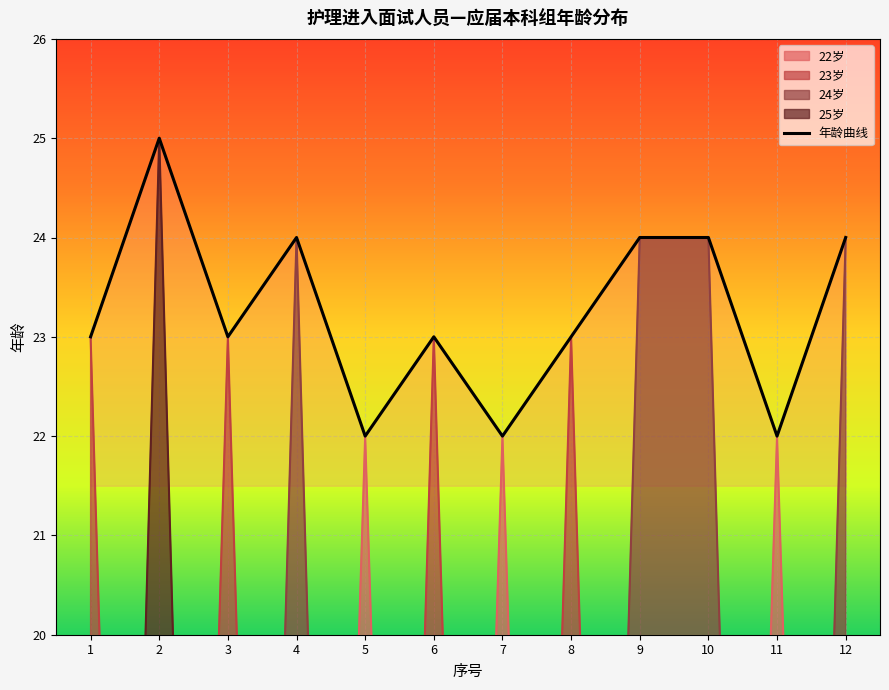

The chart shows a value of 24 at 4. True or false?

True